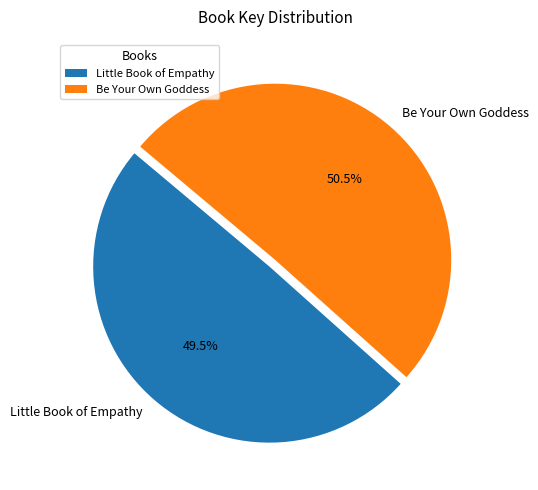

To the nearest percent, what is the difference between the largest and smallest slice percentages?

1%